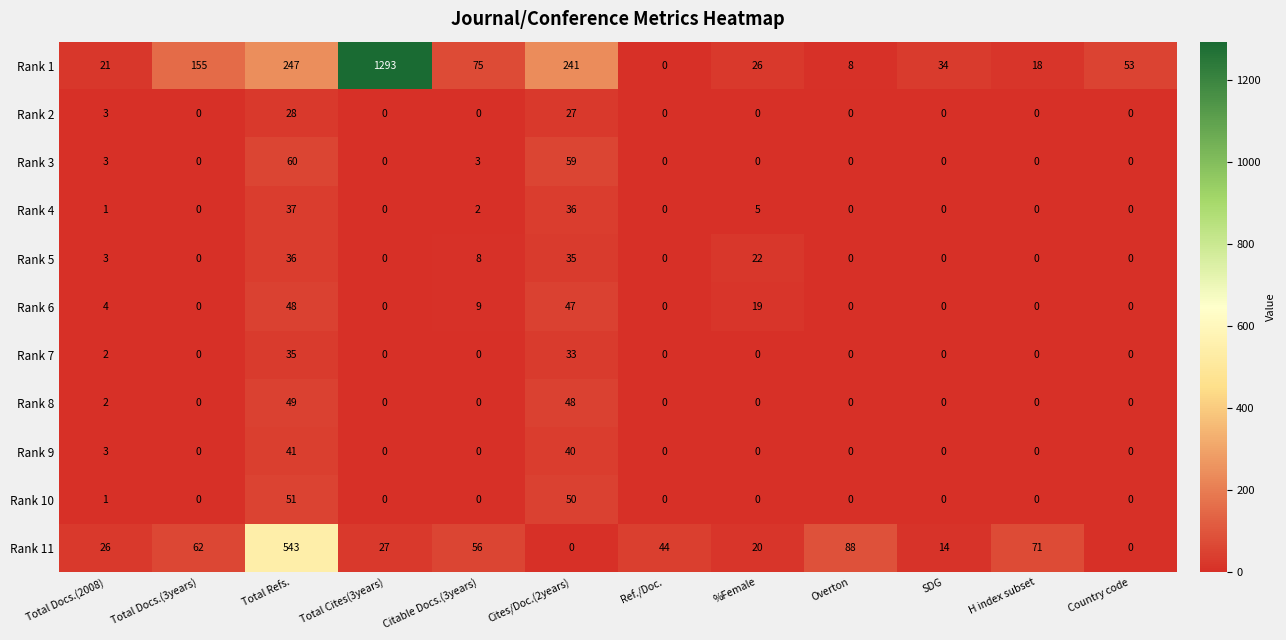

What is the approximate value of Rank 10 at Total Refs., to the nearest 10?

50